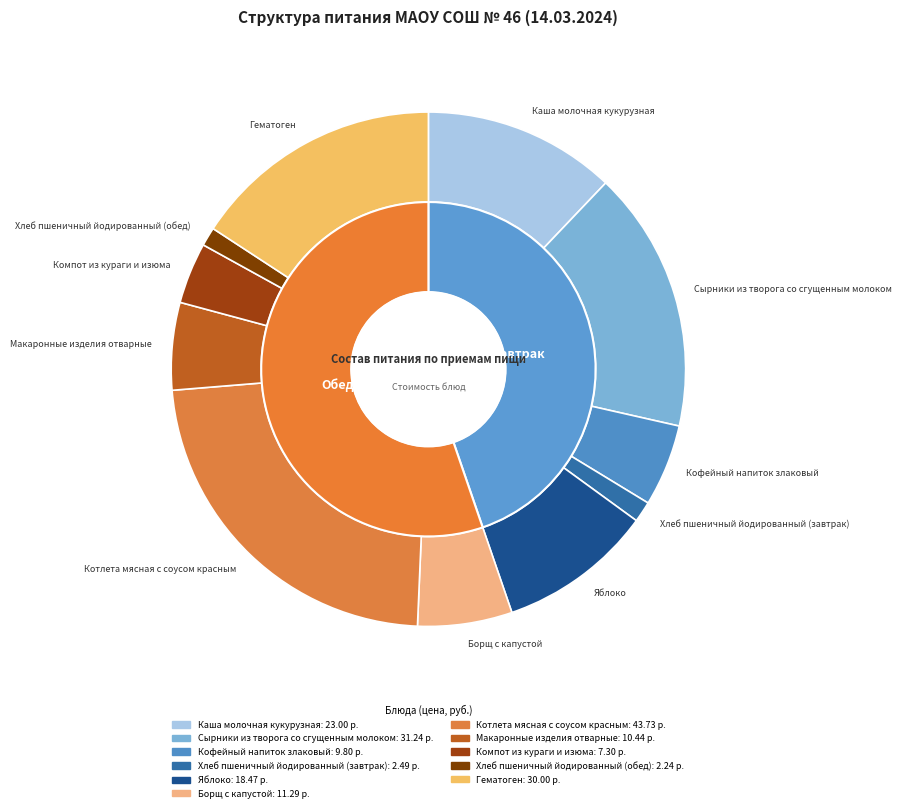

Which category has the biggest portion of the pie?

Котлета мясная с соусом красным